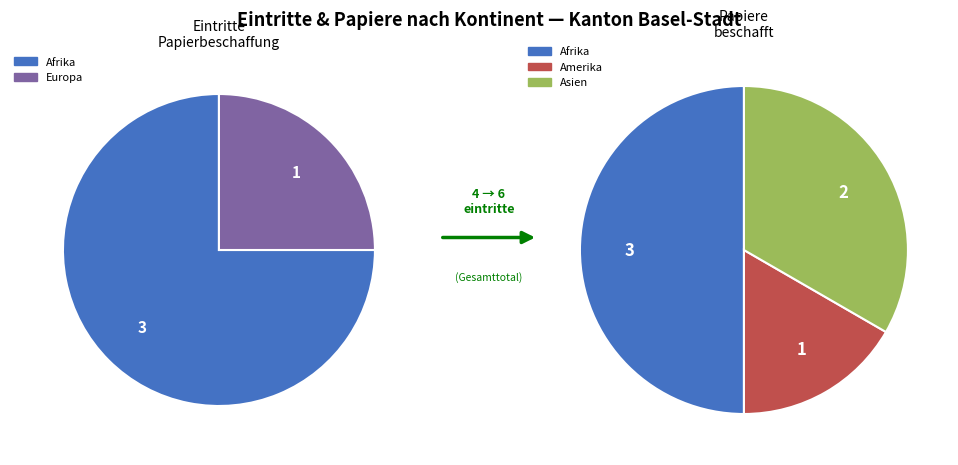

What is the majority slice?

Afrika